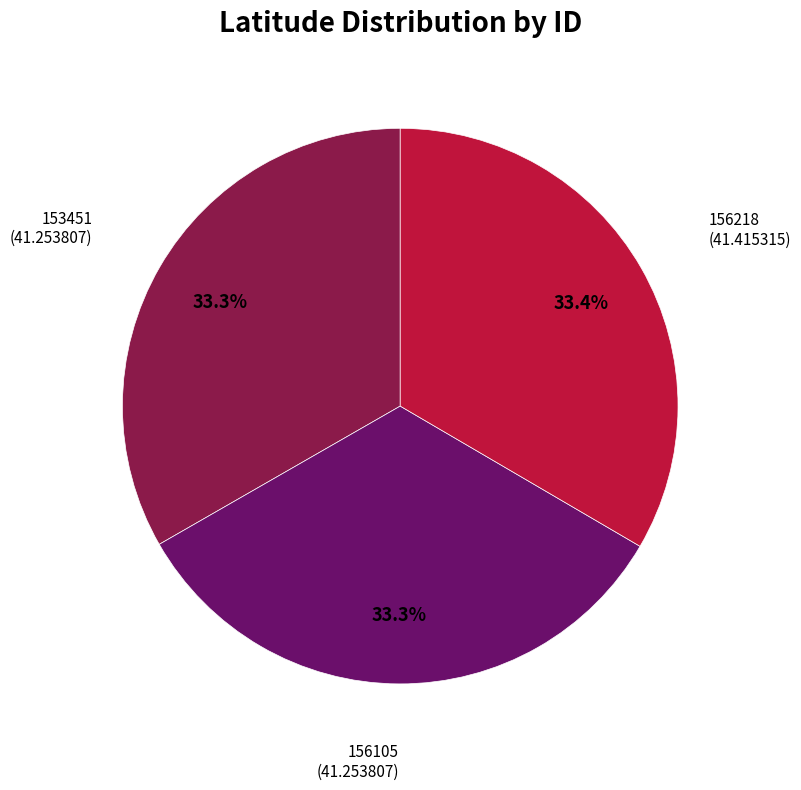

Approximately how many times larger is the value at 156218 compared to 153451?

1.0